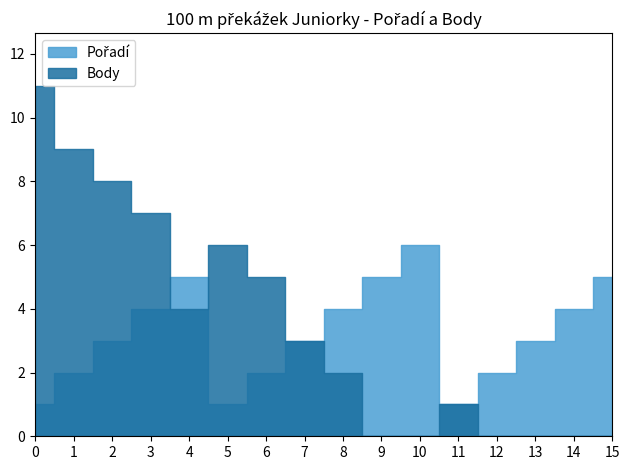

True or false: Body has more than 1 points higher than both neighbors.

True